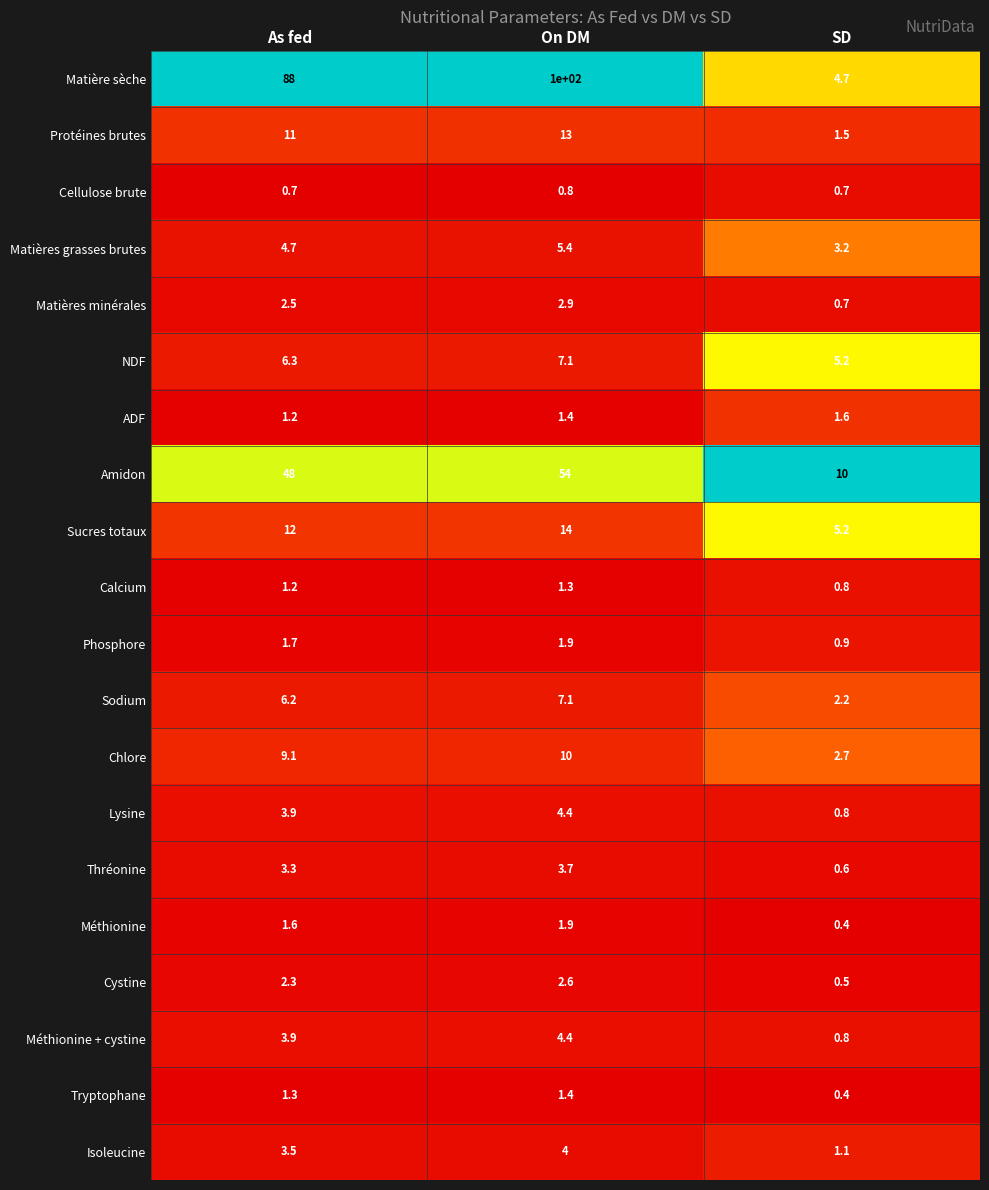

At which label does Protéines brutes reach its peak?

On DM